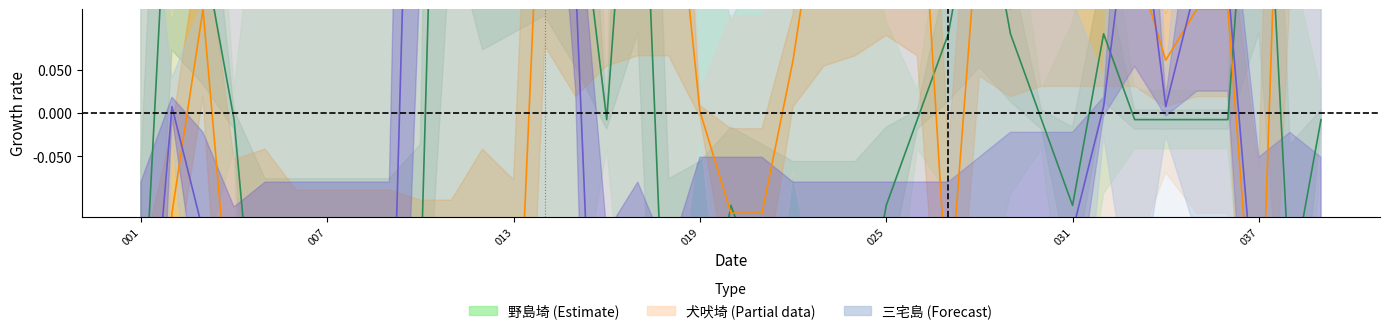

Count the number of categories in the chart.

39